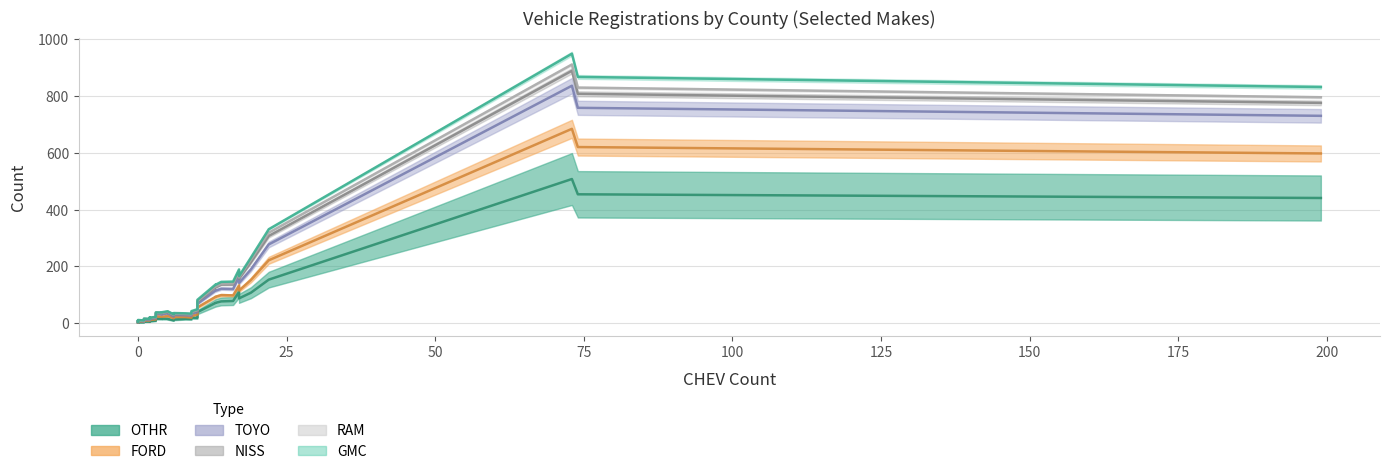

What are all the series names shown in the legend?

OTHR, FORD, TOYO, NISS, RAM, GMC